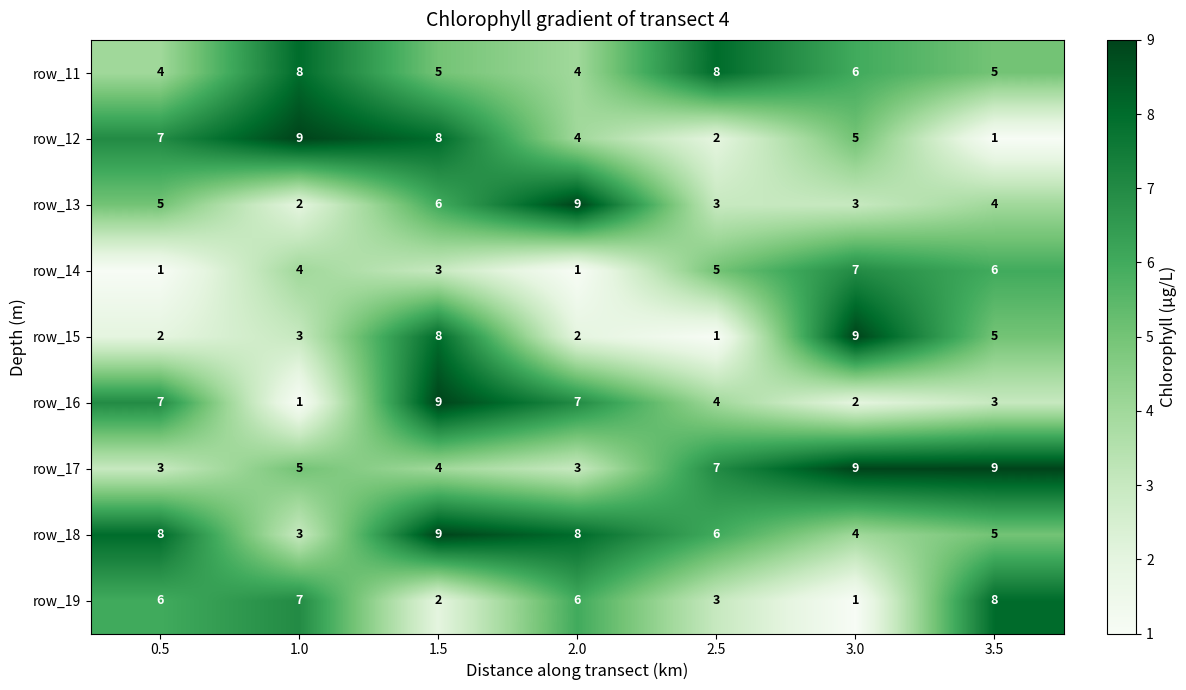

The row_16 series shows 4 at 1.5. True or false?

False